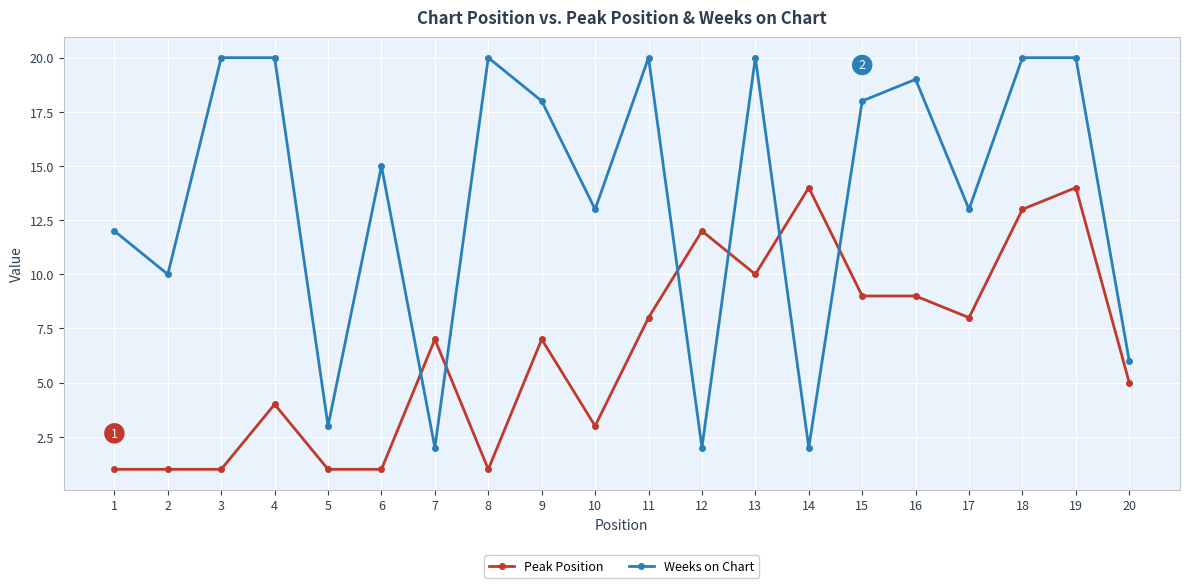

List the series in order of their overall mean, lowest first.

Peak Position, Weeks on Chart